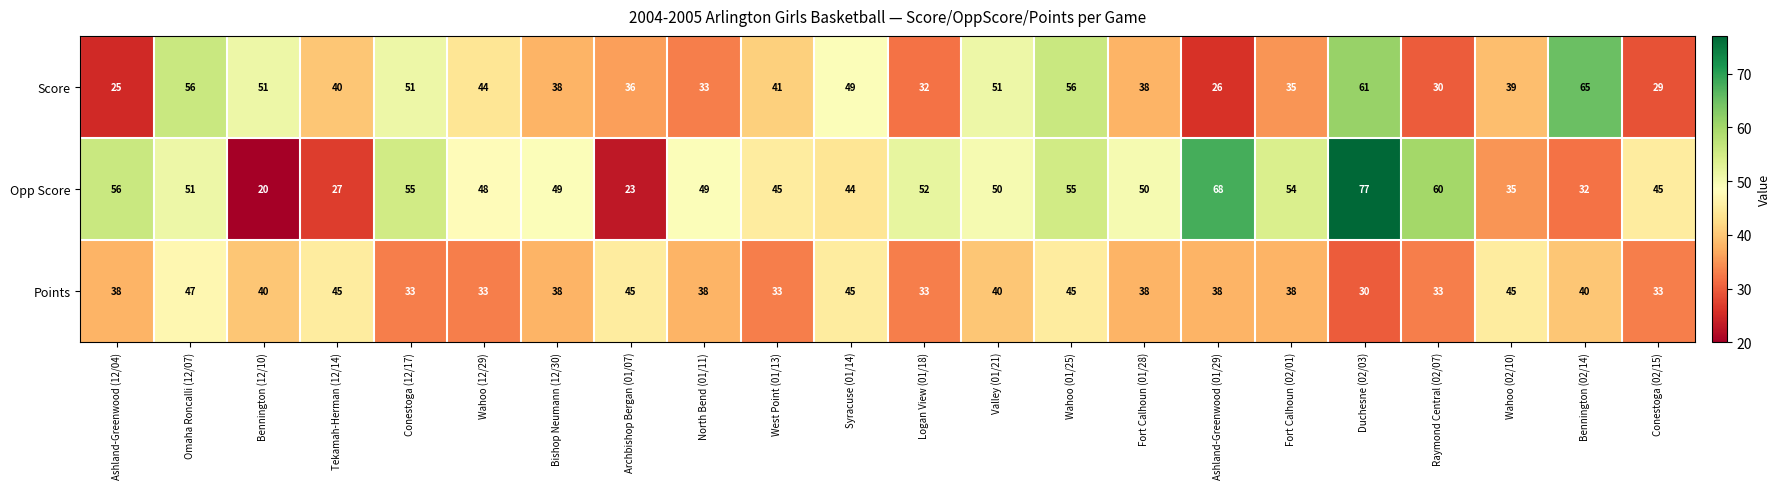

Between Archbishop Bergan (01/07) and Wahoo (02/10), which series saw the biggest shift?

Opp Score